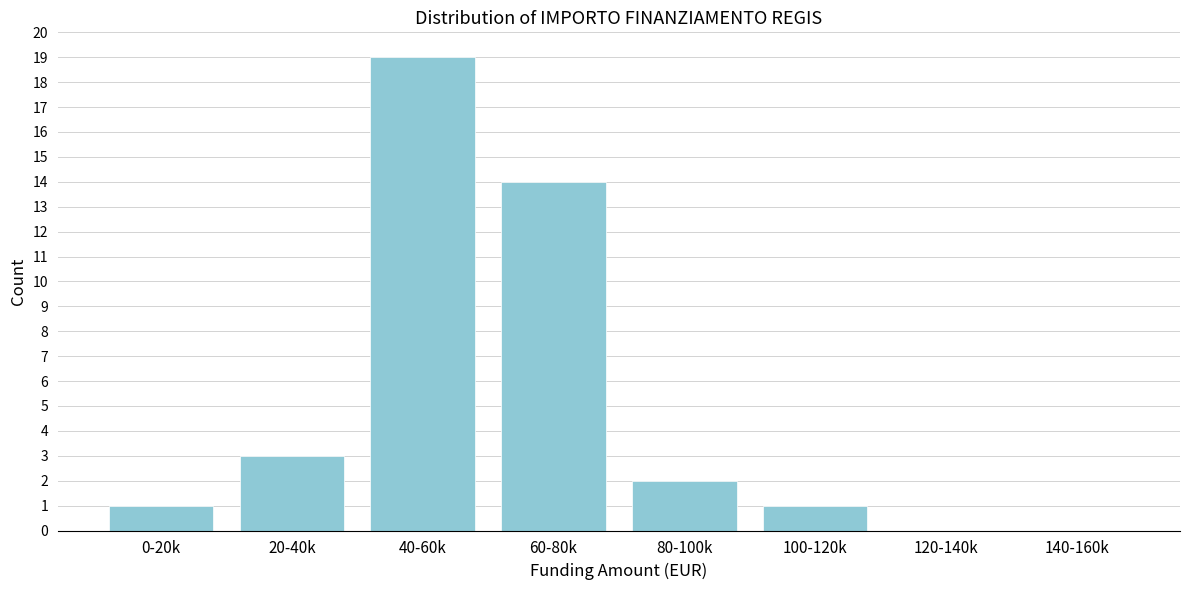

Reading left to right, what are all the values shown in this chart?

0-20k=1	20-40k=3	40-60k=19	60-80k=14	80-100k=2	100-120k=1	120-140k=0	140-160k=0